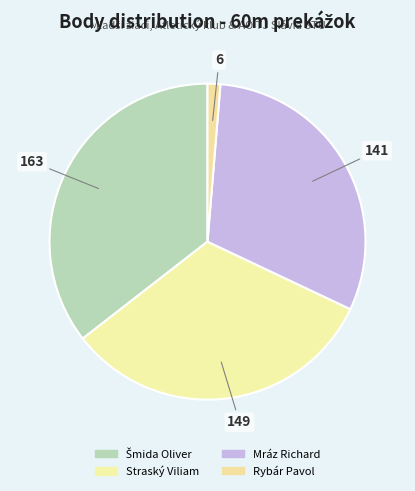

How many slices are in this pie chart?

4